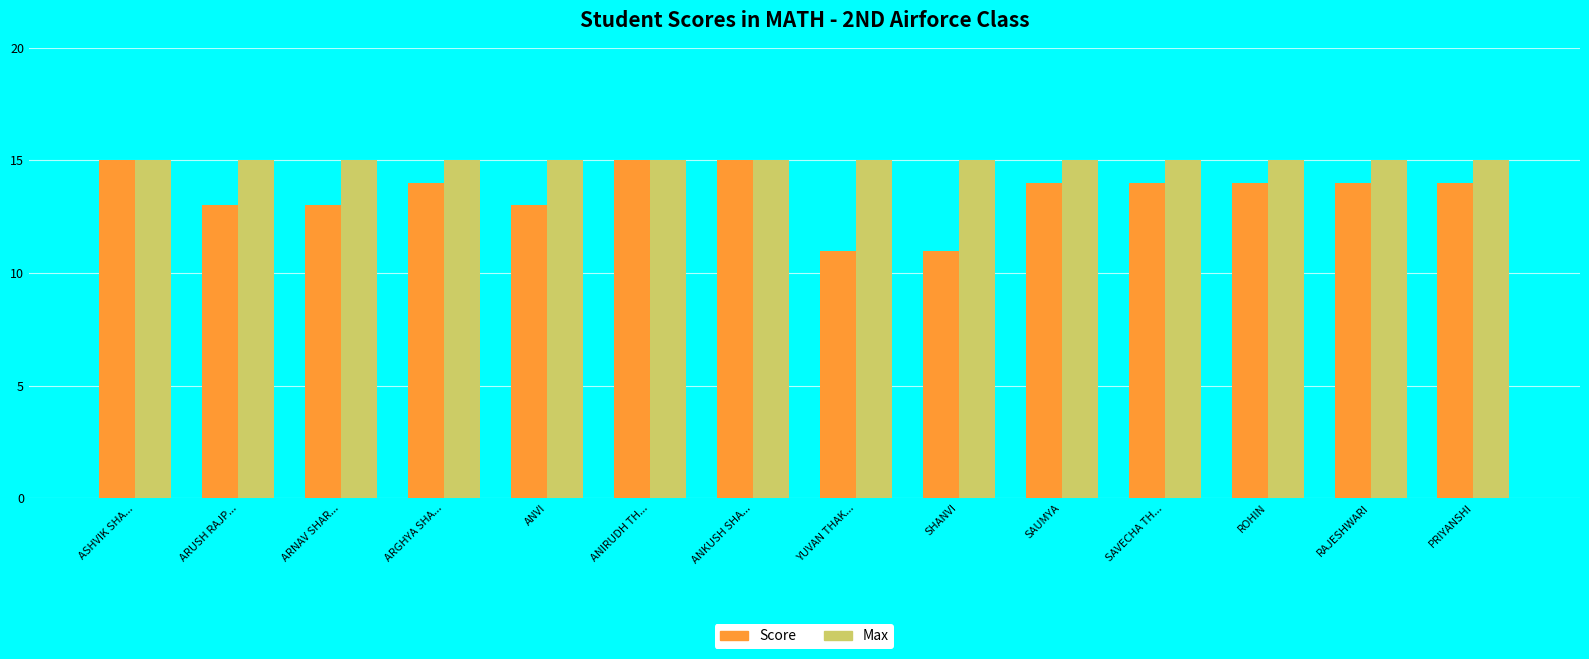

What is the lowest value of the Max series?

15